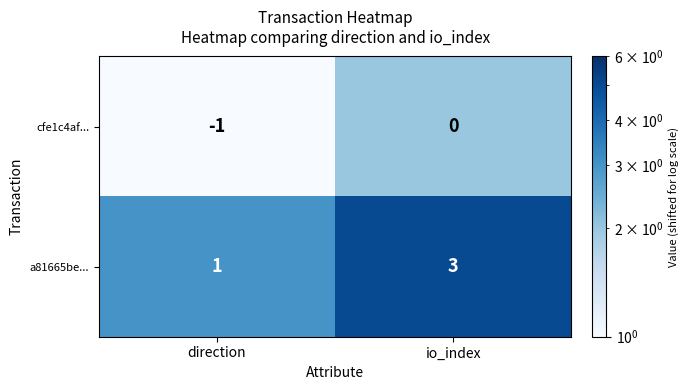

Reading left to right, transcribe all the data shown in this chart.

cfe1c4af...: -1	0
a81665be...: 1	3